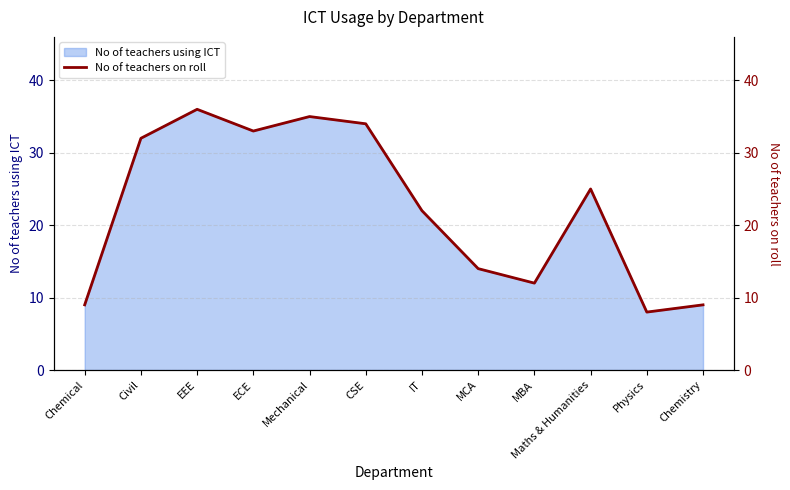

What is the value of the 8th point from the left?

14